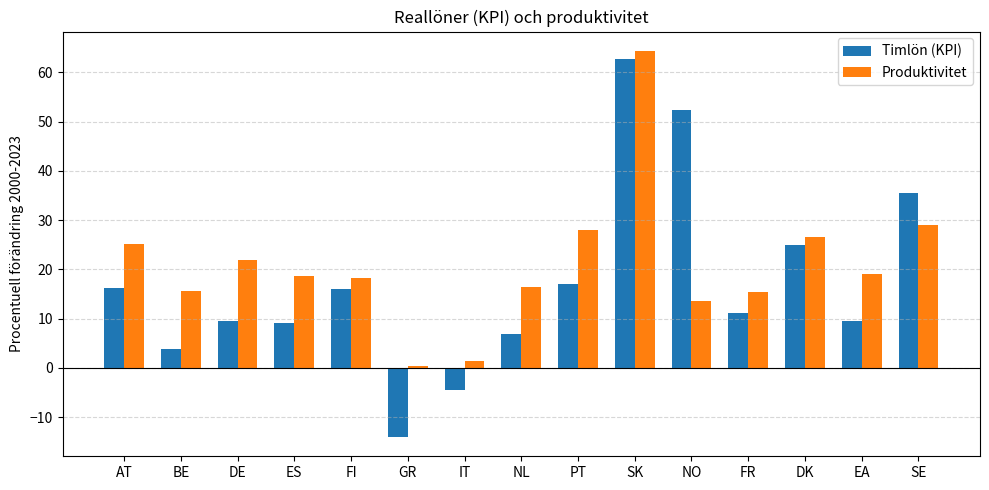

What is the smallest value displayed?

-14.0